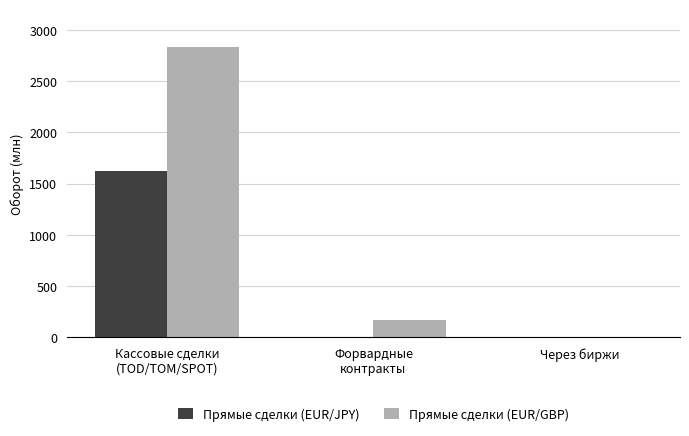

True or false: Прямые сделки (EUR/JPY) has a value of 0.0 at Через биржи.

True